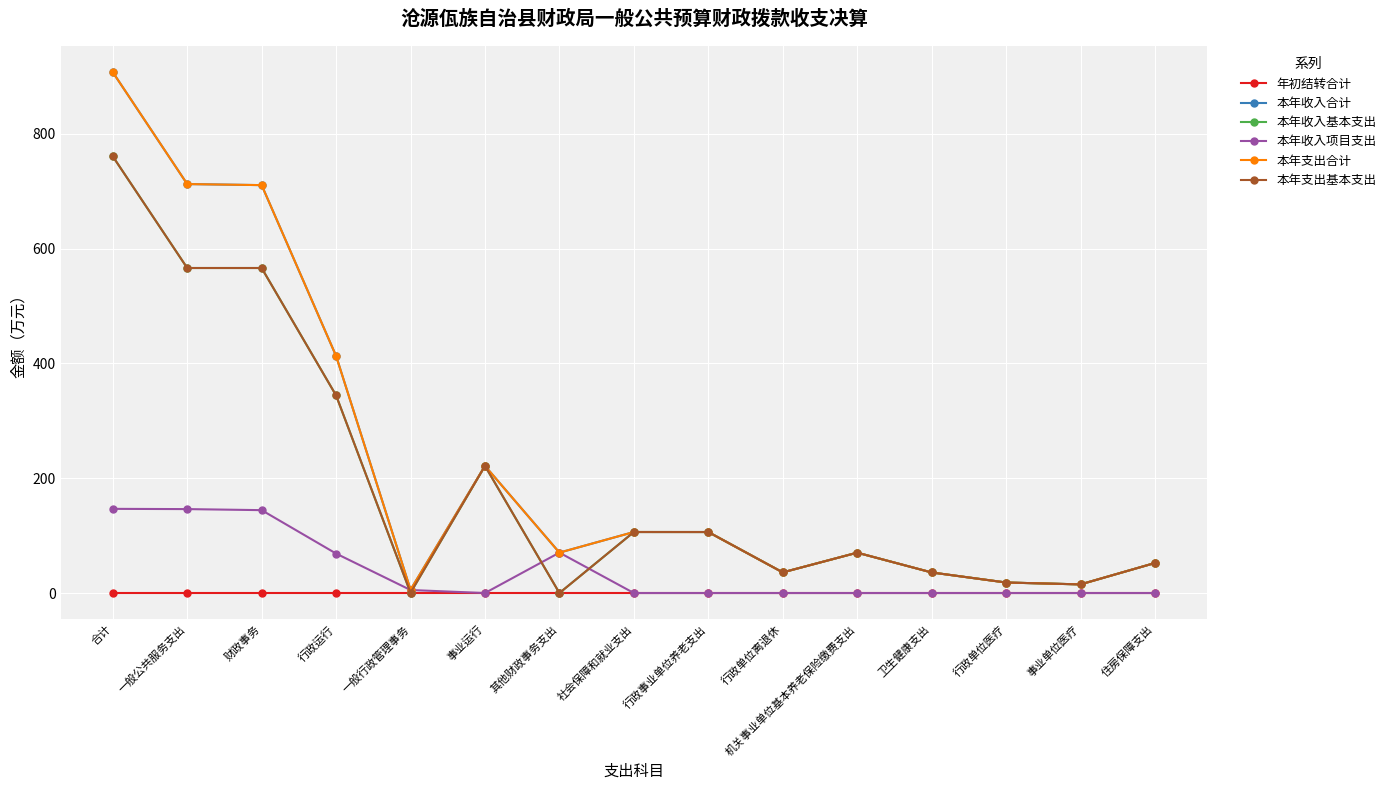

Reading right to left, transcribe all the data shown in this chart.

年初结转合计: 0.0	0.0	0.0	0.0	0.0	0.0	0.0	0.0	0.0	0.0	0.0	0.0	0.0	0.0	0.0
本年收入合计: 52.3	15.0	18.3	35.8	70.3	36.0	106.2	106.3	70.4	221.4	5.7	412.8	710.4	712.2	907.1
本年收入基本支出: 52.3	15.0	18.3	35.8	70.3	36.0	106.2	106.3	0.0	221.4	0.5	344.1	566.0	566.0	760.5
本年收入项目支出: 0.0	0.0	0.0	0.0	0.0	0.0	0.0	0.0	70.4	0.0	5.2	68.7	144.3	146.2	146.6
本年支出合计: 52.3	15.0	18.3	35.8	70.3	36.0	106.2	106.3	70.4	221.4	5.7	412.8	710.4	712.2	907.1
本年支出基本支出: 52.3	15.0	18.3	35.8	70.3	36.0	106.2	106.3	0.0	221.4	0.5	344.1	566.0	566.0	760.5